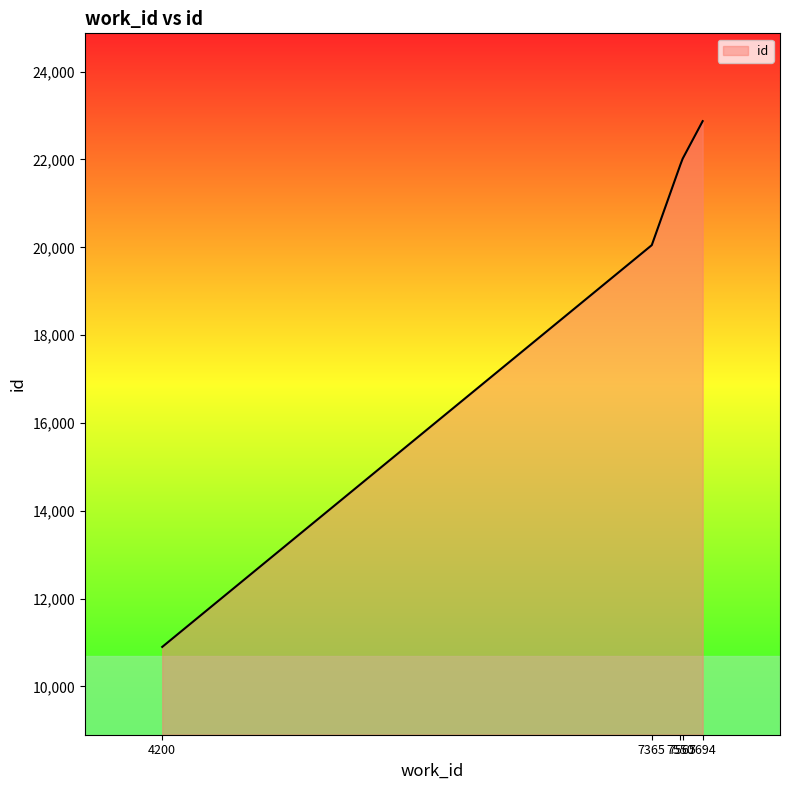

Rank the categories by value from lowest to highest.

4200, 7365, 7550, 7565, 7694